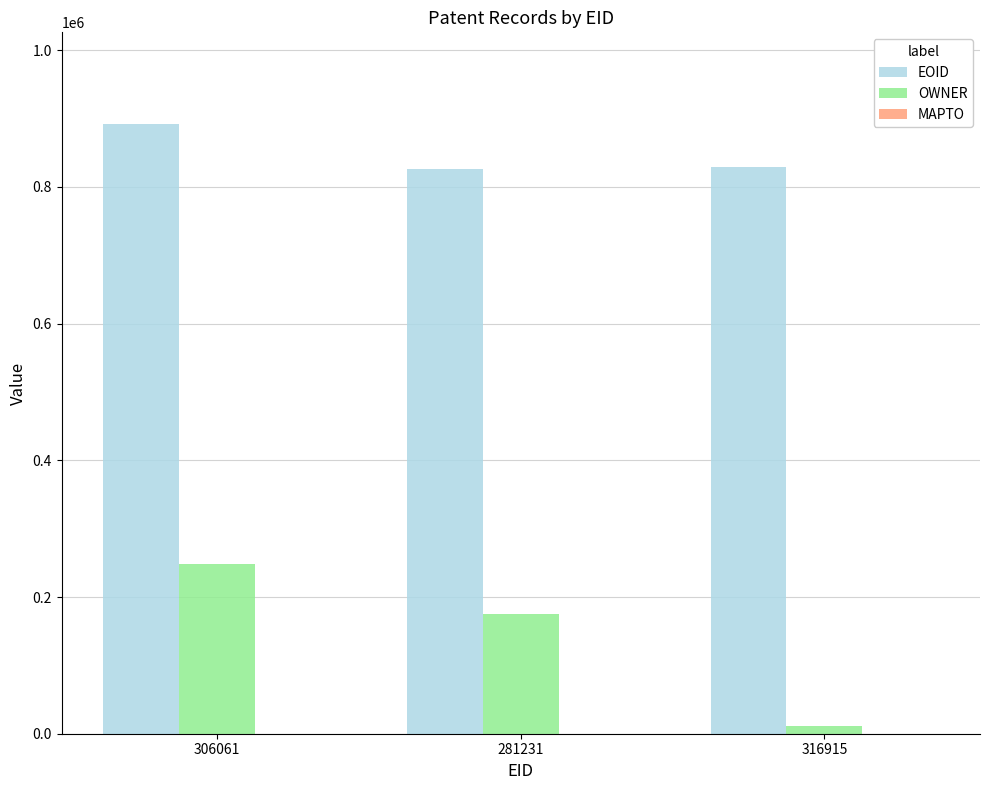

What is the label of the 1st bar from the left?

306061